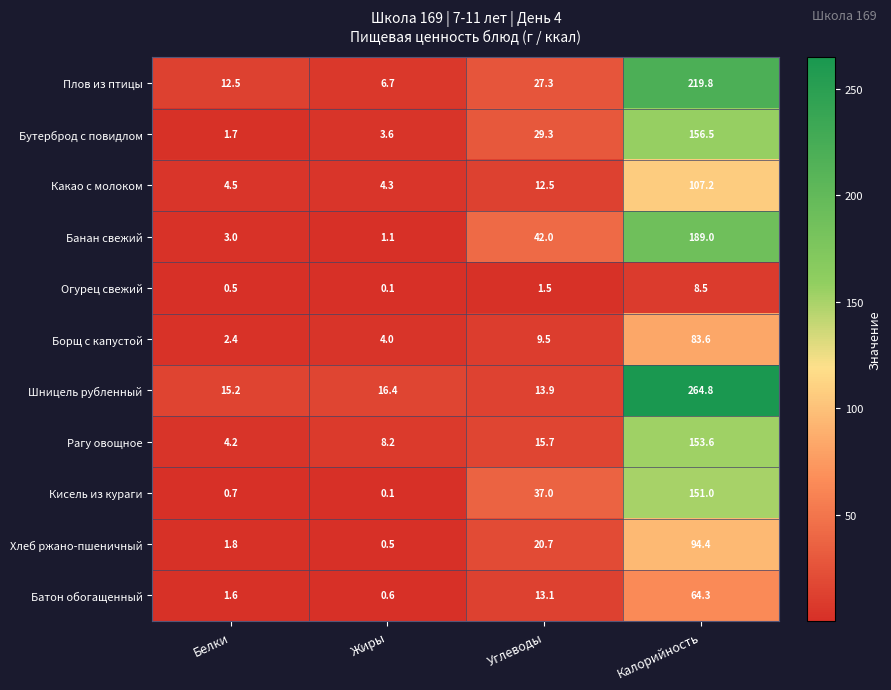

The Борщ с капустой series shows 130.0 at Калорийность. True or false?

False